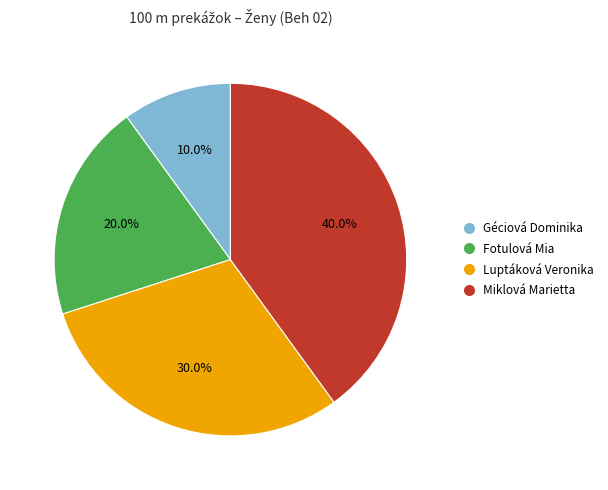

Is it true that Luptáková Veronika is 30% of the pie?

True